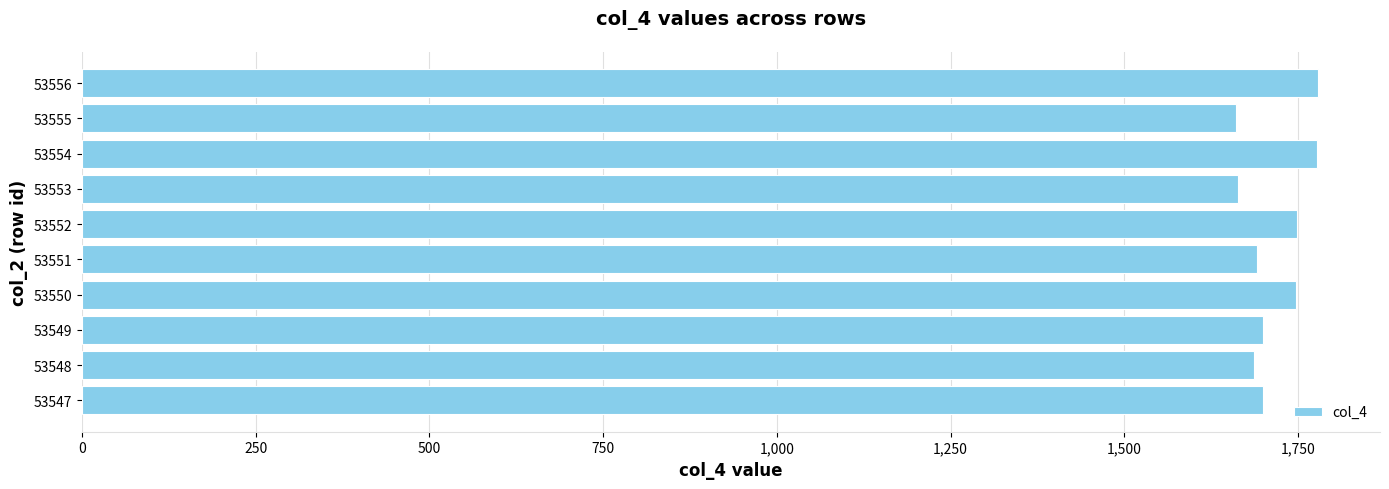

What is the difference between the second highest and second lowest values?

115